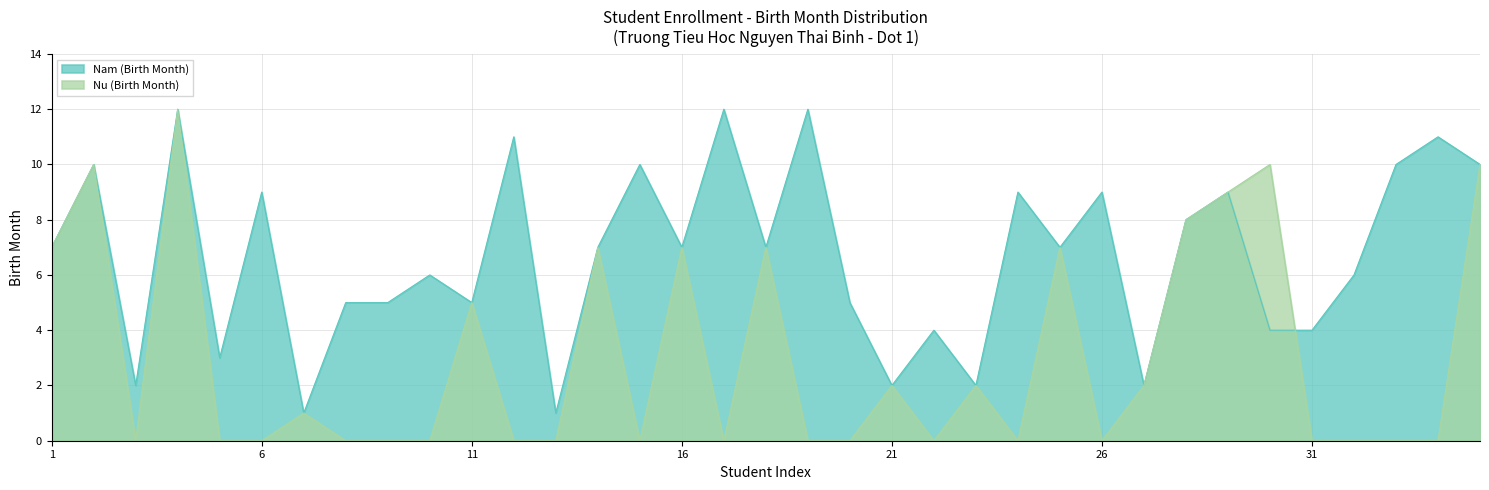

What is the approximate value of Nam (Birth Month) at 7?

1